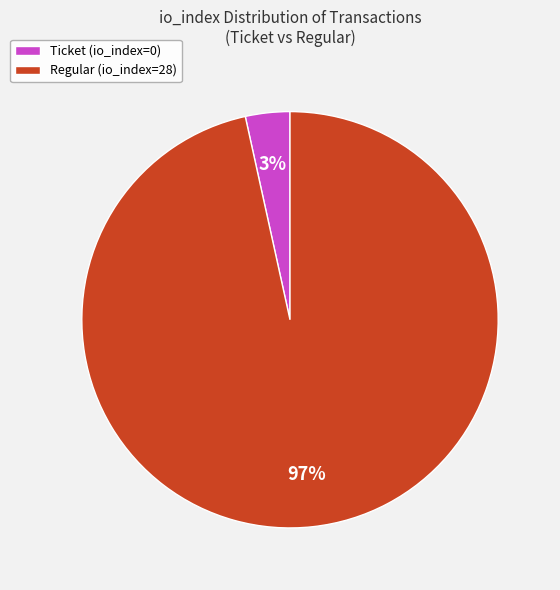

How many slices are in this pie chart?

2